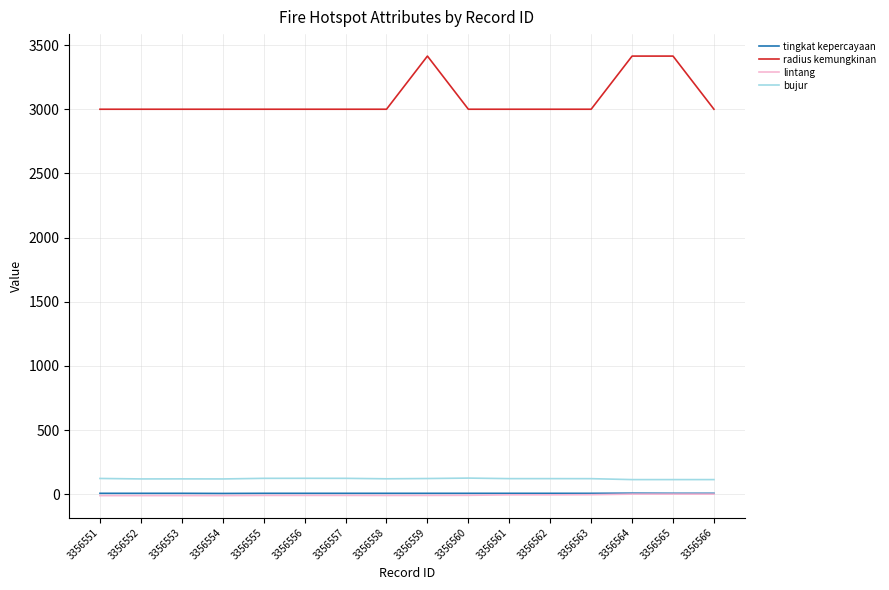

Which series has the largest total across all categories?

radius kemungkinan